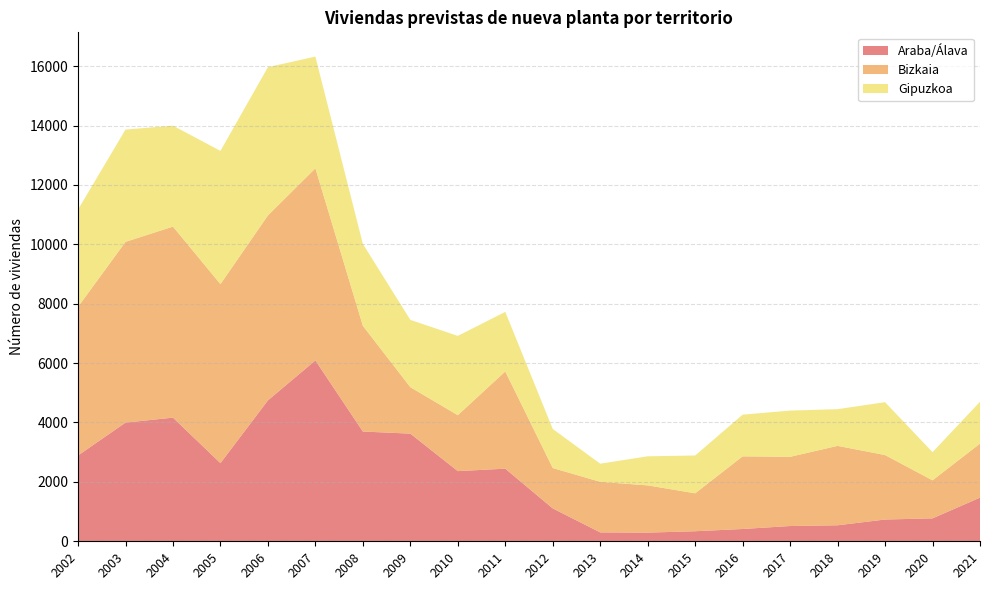

Reading left to right, extract all data points from this chart.

Araba/Álava: 2889	3996	4164	2632	4745	6090	3696	3625	2363	2445	1107	299	292	338	414	514	539	733	772	1470
Bizkaia: 5004	6086	6432	6026	6227	6469	3560	1564	1883	3274	1360	1703	1590	1277	2446	2330	2674	2171	1280	1819
Gipuzkoa: 3278	3782	3399	4488	4994	3763	2757	2267	2670	2006	1316	611	980	1274	1404	1557	1236	1781	949	1408